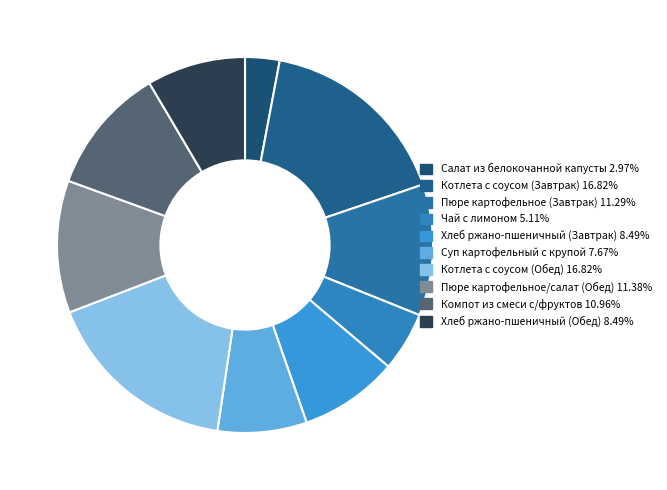

Which has a higher value, Хлеб ржано-пшеничный (Завтрак) or Котлета с соусом (Обед)?

Котлета с соусом (Обед)